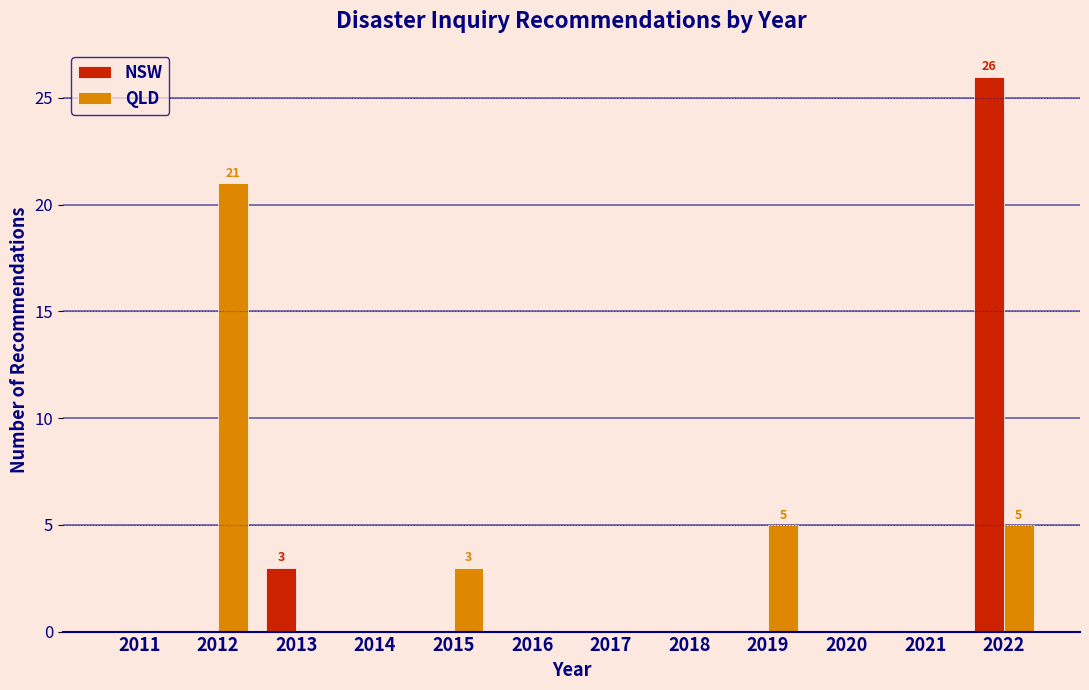

Reading left to right, transcribe all the data shown in this chart.

NSW: 2011=0	2012=0	2013=3	2014=0	2015=0	2016=0	2017=0	2018=0	2019=0	2020=0	2021=0	2022=26
QLD: 2011=0	2012=21	2013=0	2014=0	2015=3	2016=0	2017=0	2018=0	2019=5	2020=0	2021=0	2022=5